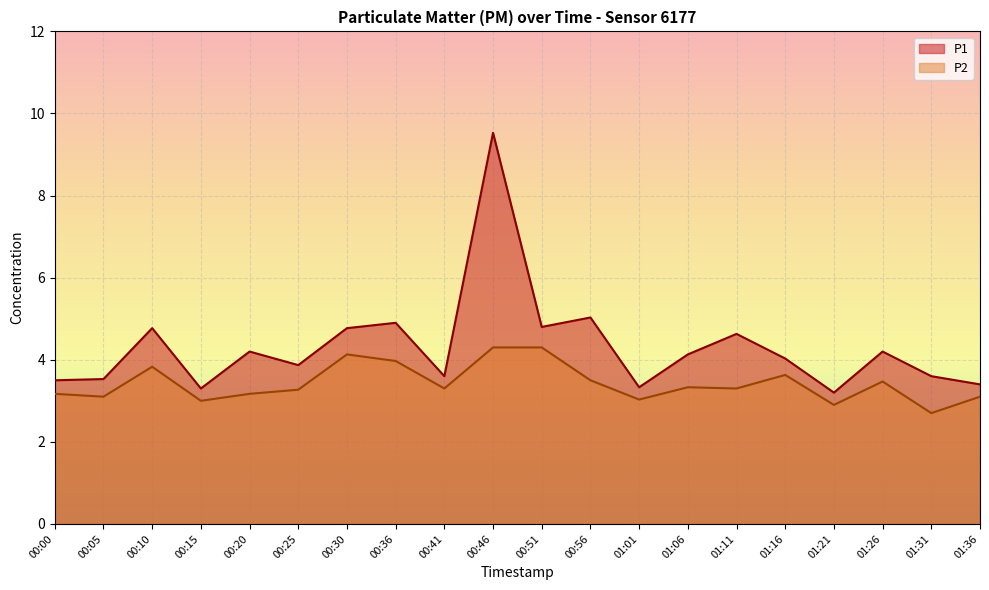

What are all the series names shown in the legend?

P1, P2